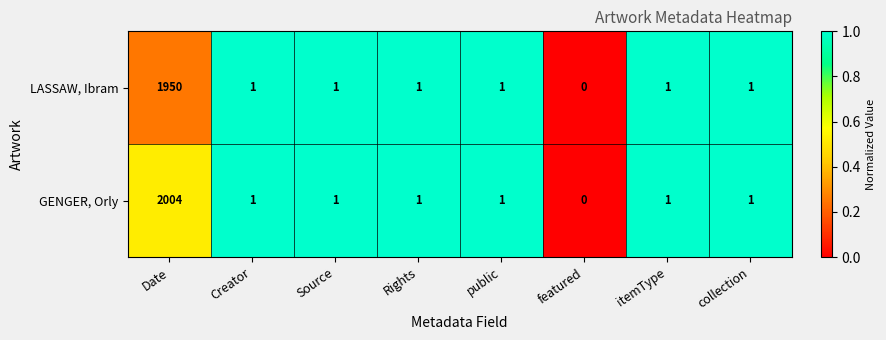

What is the sum of the LASSAW, Ibram values at Date and itemType?

1951